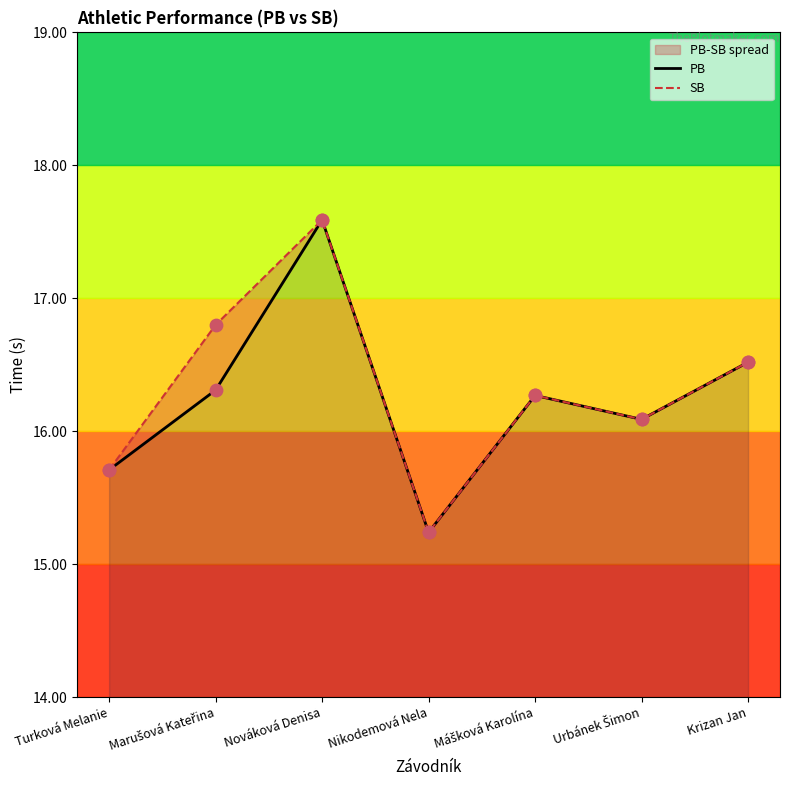

Which series contains the lowest Y value?

PB